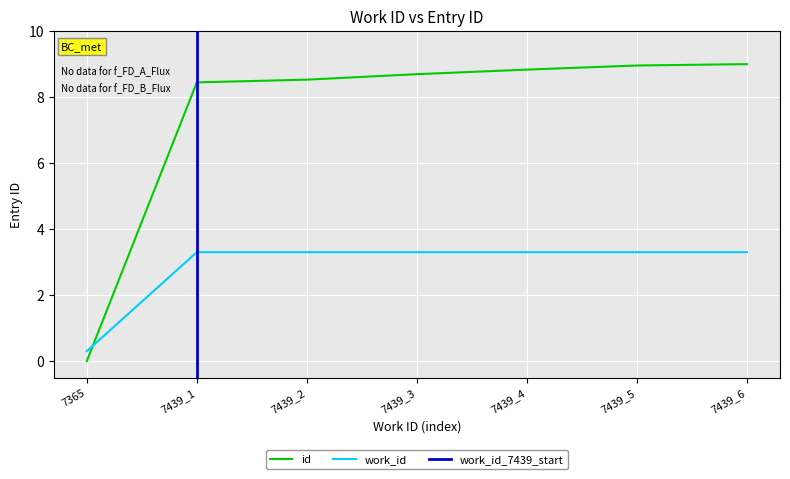

Which series ends up on top after the final intersection of id and work_id?

id